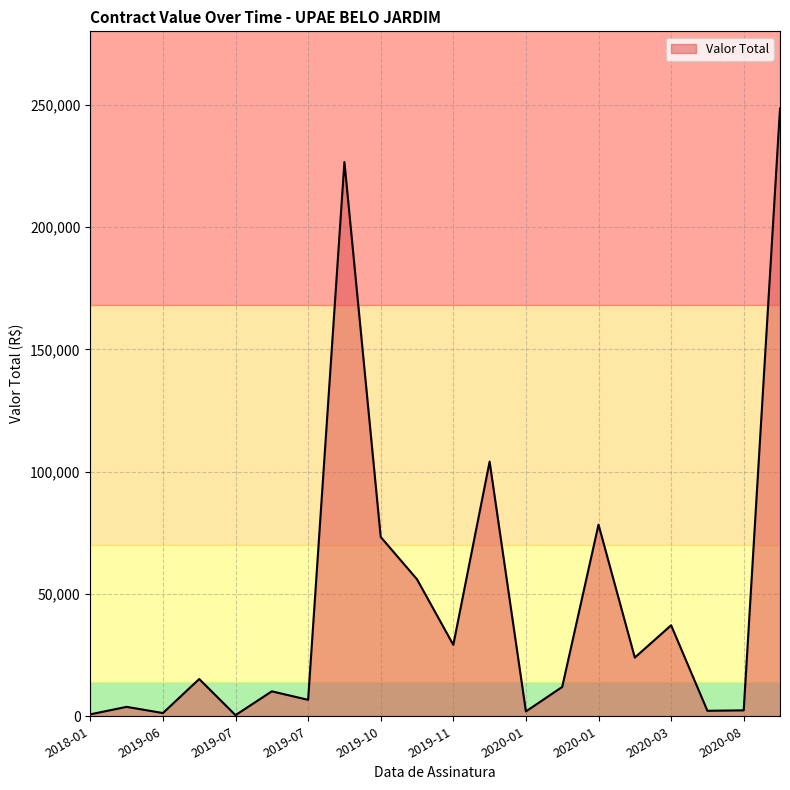

What is the greatest value displayed?

248436.4